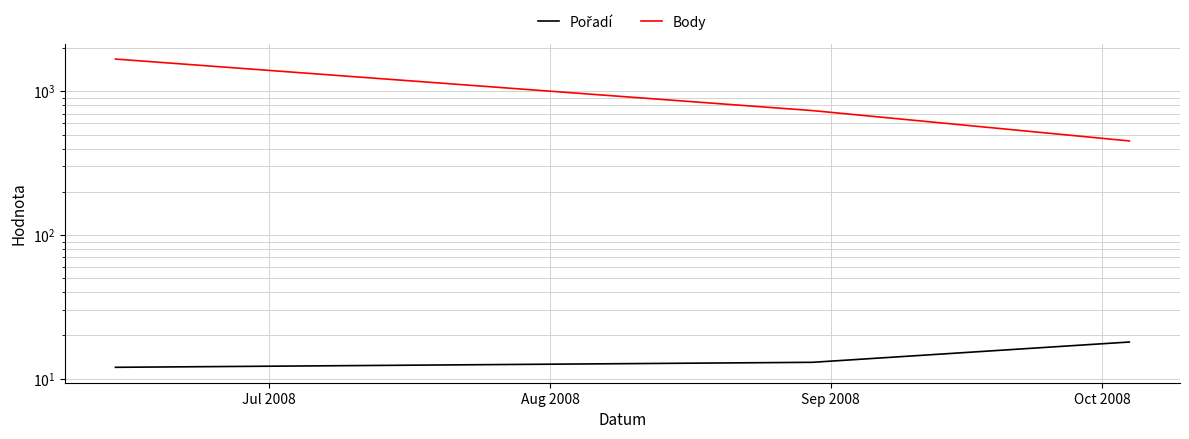

List the labels in order of Pořadí value, smallest first.

Jul 2008, Aug 2008, Sep 2008